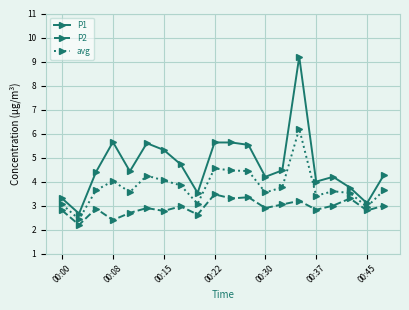

What is the difference between the maximum and minimum values in the avg series?

3.8